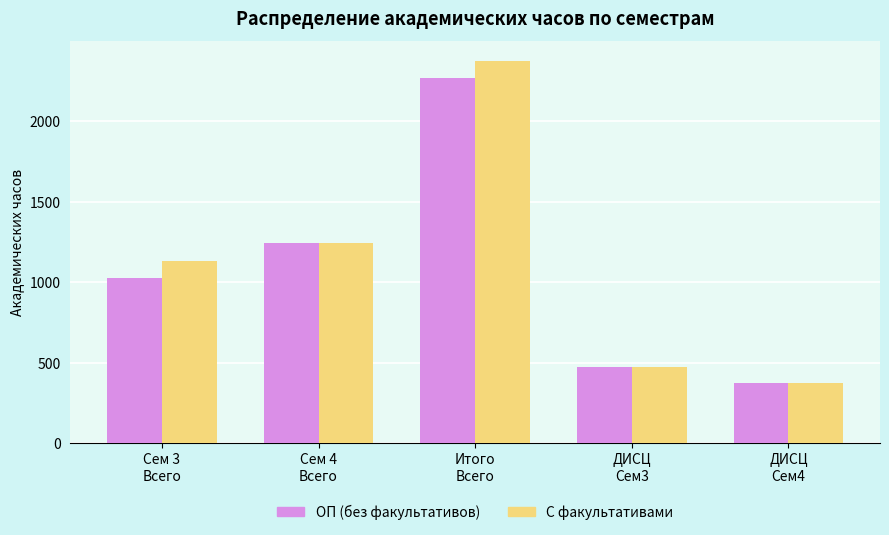

Reading left to right, extract all data points from this chart.

ОП (без факультативов): Сем 3
Всего=1026	Сем 4
Всего=1242	Итого
Всего=2268	ДИСЦ
Сем3=474	ДИСЦ
Сем4=376
С факультативами: Сем 3
Всего=1134	Сем 4
Всего=1242	Итого
Всего=2376	ДИСЦ
Сем3=474	ДИСЦ
Сем4=376